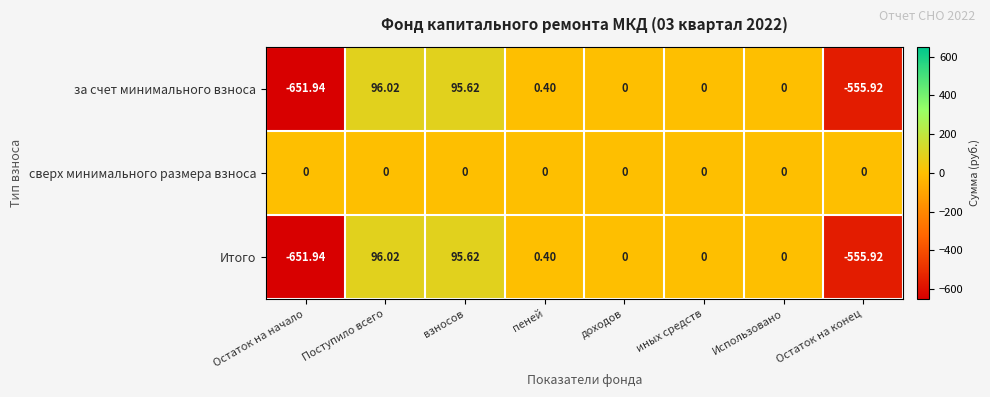

At which category is the sum across all series the highest?

Поступило всего